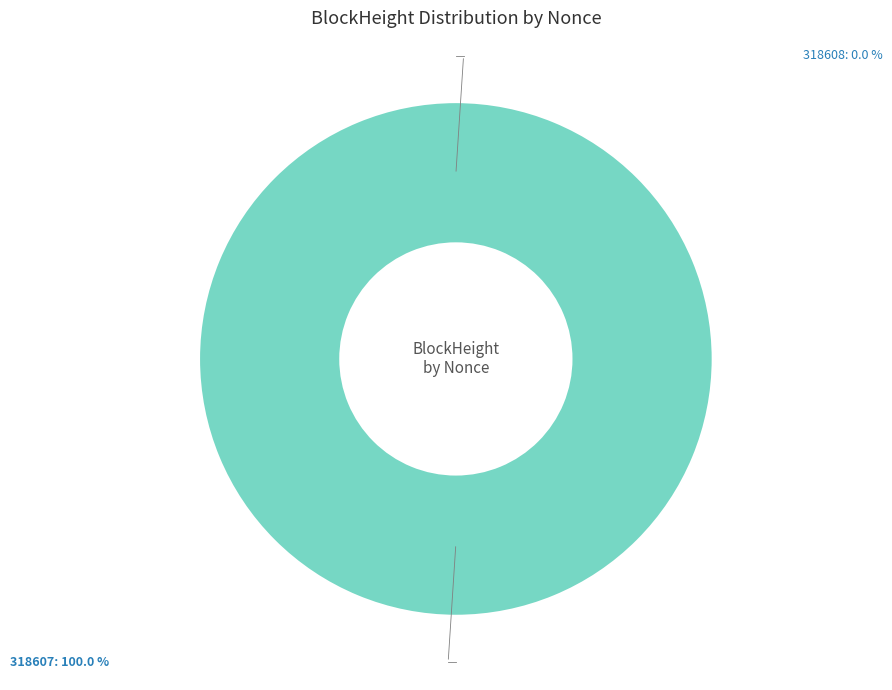

Which category has the smallest portion of the pie?

318608